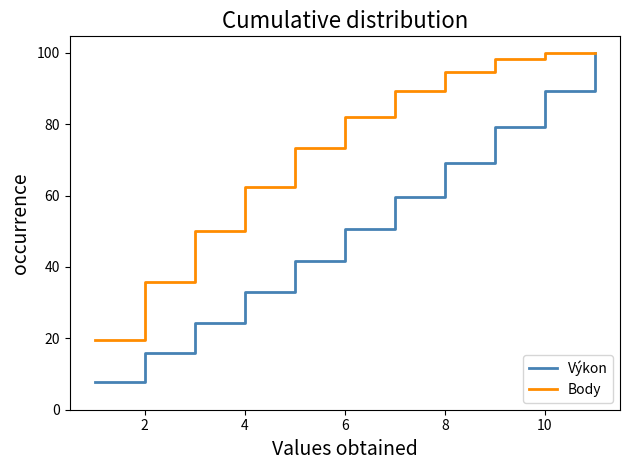

What is the difference between the second highest and second lowest values in the Výkon series?

73.5